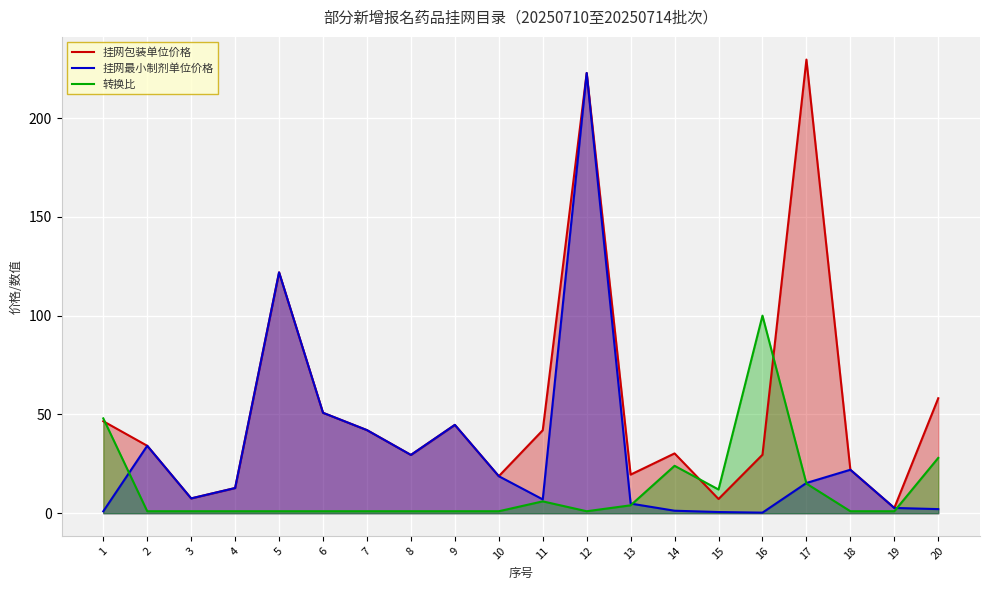

After their last crossing, which series has the higher values: 挂网包装单位价格 or 转换比?

挂网包装单位价格